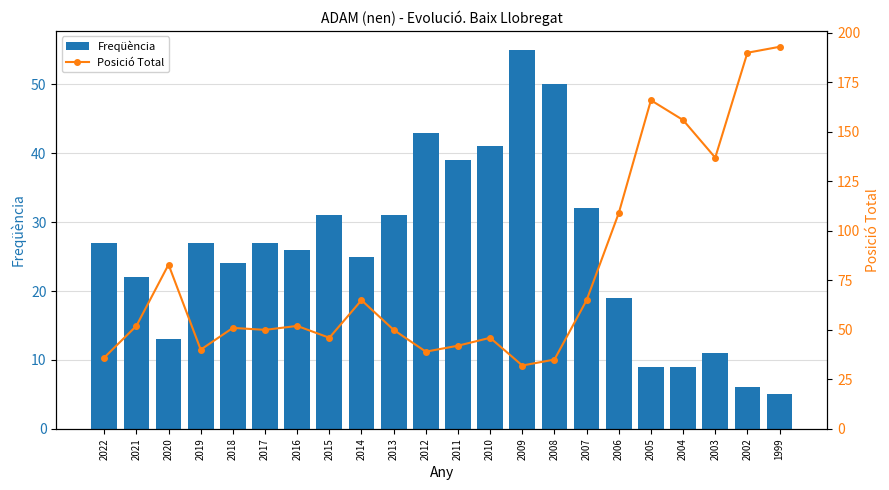

At how many categories does at least one series exceed 107?

6